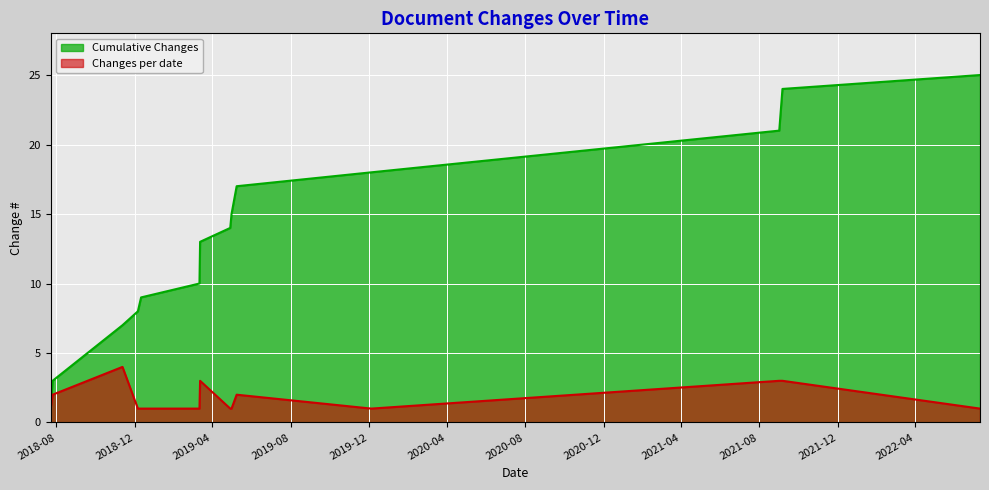

True or false: the data has more than 0 interior local peaks.

False